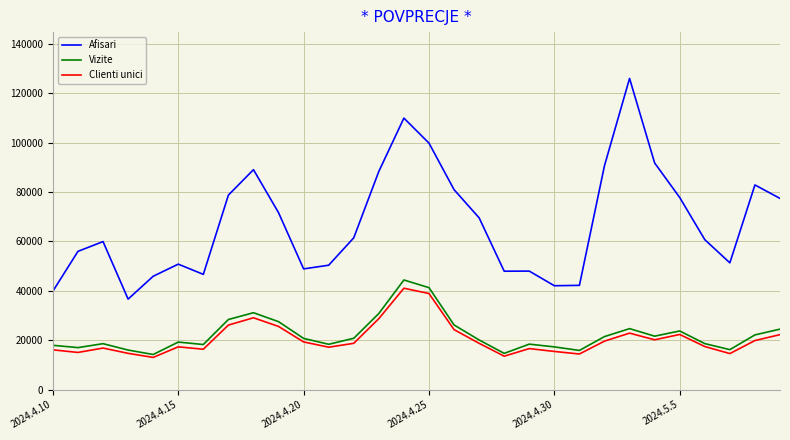

Which series has the largest total across all categories?

Afisari